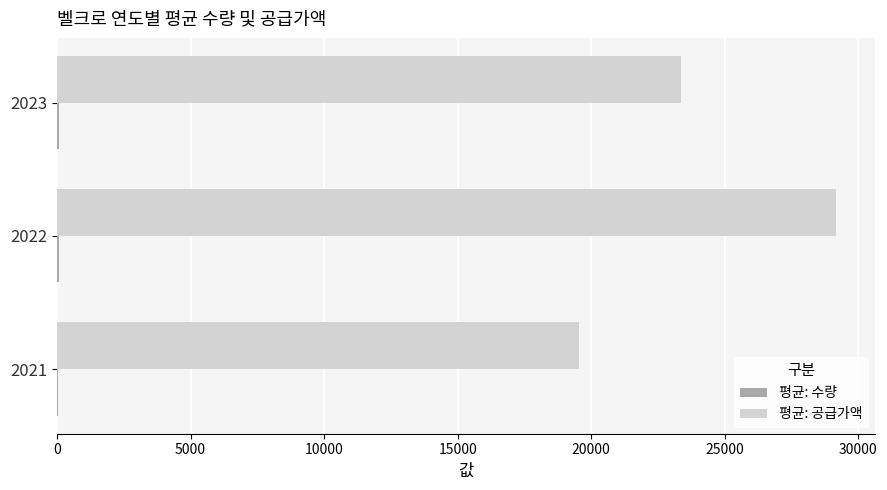

At which label is 평균: 공급가액 closest to 24354?

2023